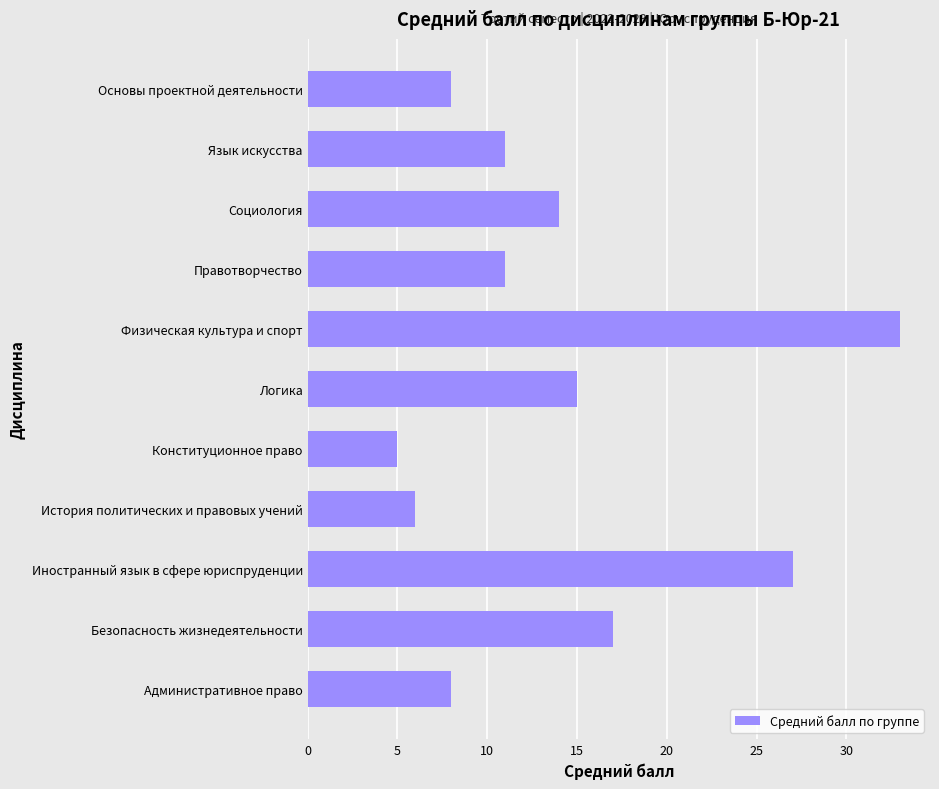

Are the bars grouped side by side (vs. stacked)?

No